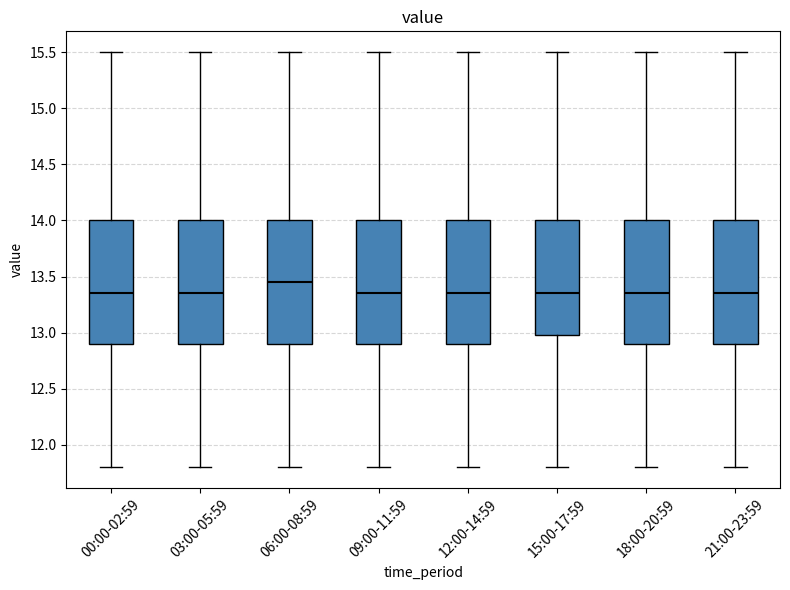

Reading left to right, transcribe this box plot: for each box, give where its median line is, the range the box spans, and where its two whiskers end, as read against the y-axis. The values are not printed on the chart, so give them approximately, as read against the axis.

00:00-02:59: median 13.35, box 12.90 to 14.00, whiskers 11.80 to 15.50
03:00-05:59: median 13.35, box 12.90 to 14.00, whiskers 11.80 to 15.50
06:00-08:59: median 13.45, box 12.90 to 14.00, whiskers 11.80 to 15.50
09:00-11:59: median 13.35, box 12.90 to 14.00, whiskers 11.80 to 15.50
12:00-14:59: median 13.35, box 12.90 to 14.00, whiskers 11.80 to 15.50
15:00-17:59: median 13.35, box 13.00 to 14.00, whiskers 11.80 to 15.50
18:00-20:59: median 13.35, box 12.90 to 14.00, whiskers 11.80 to 15.50
21:00-23:59: median 13.35, box 12.90 to 14.00, whiskers 11.80 to 15.50